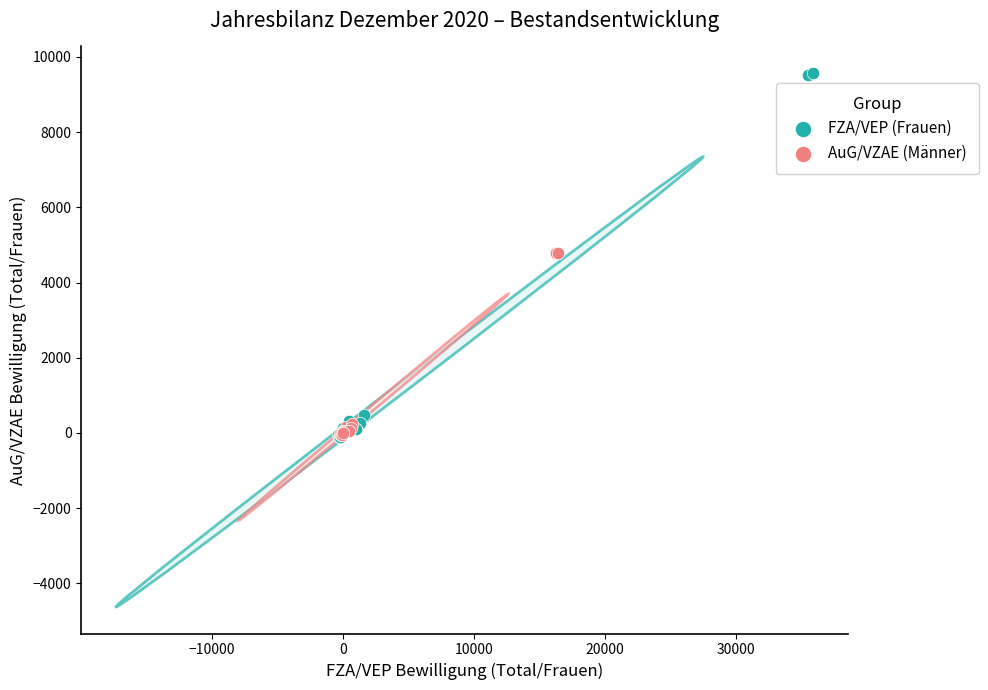

Which series has the largest Y range (max minus min)?

FZA/VEP (Frauen)